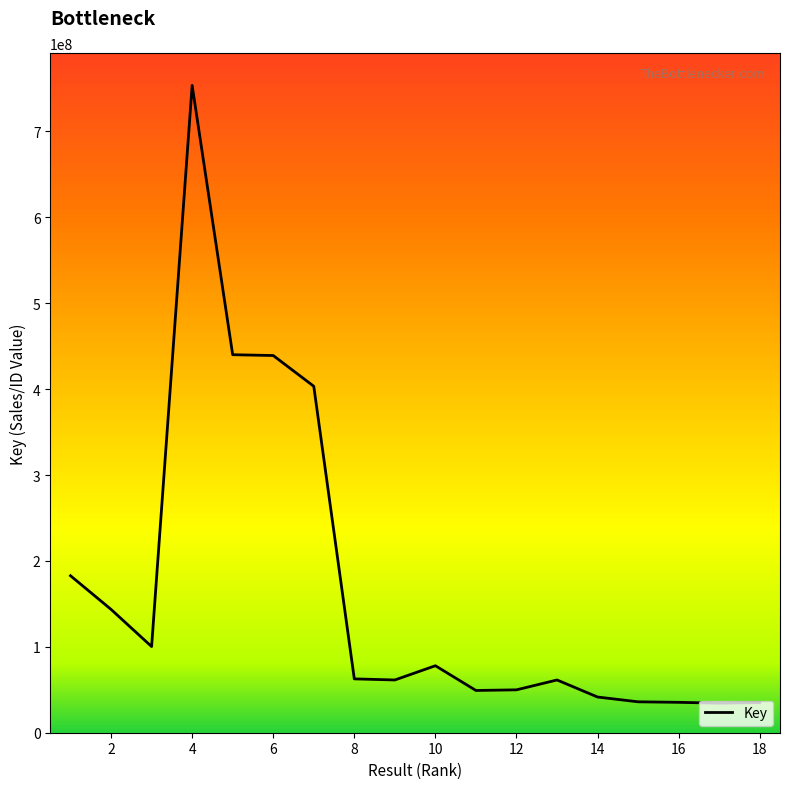

What is the difference between the maximum and minimum values?

719100286